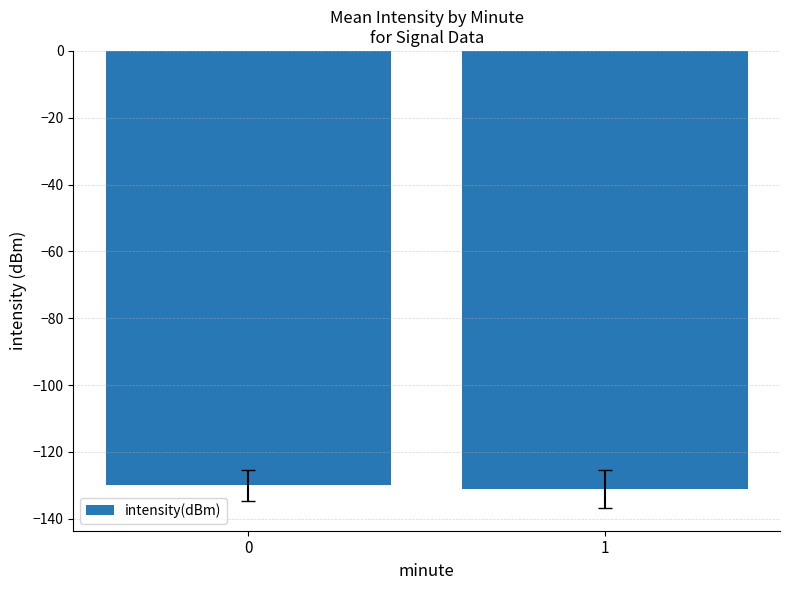

What is the sum of the values at 0 and 1?

-260.9